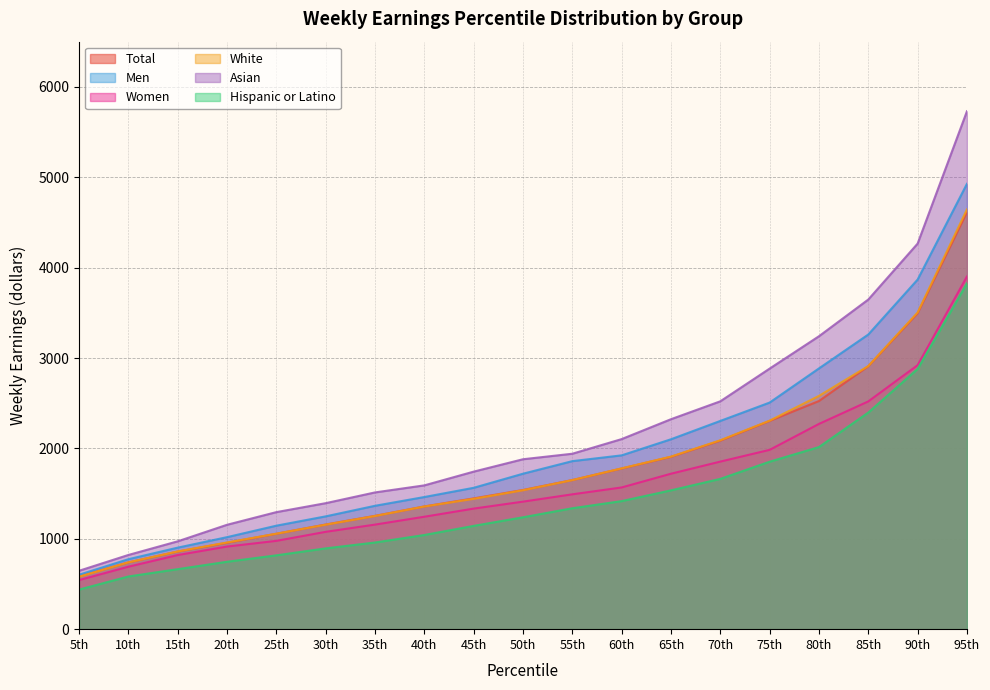

What is the difference between the highest and lowest values at 10th?

238